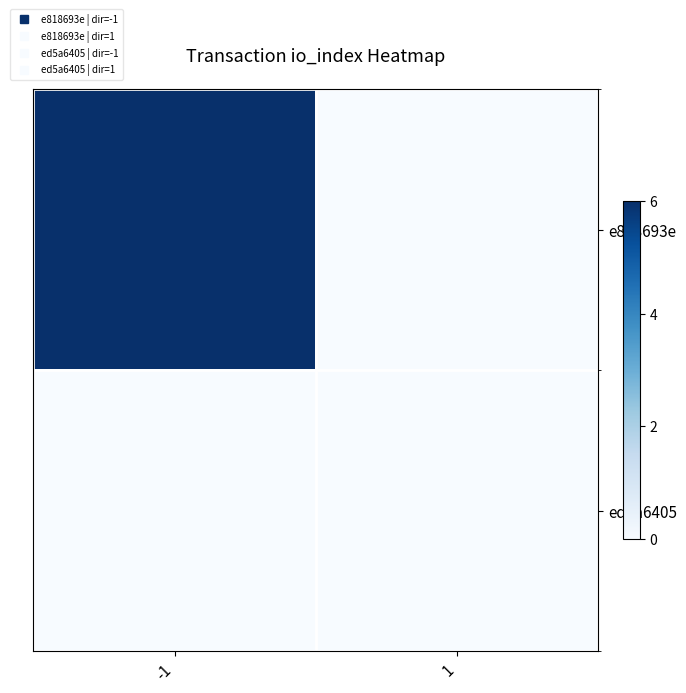

Between -1 and 1, which series saw the biggest shift?

e818693e